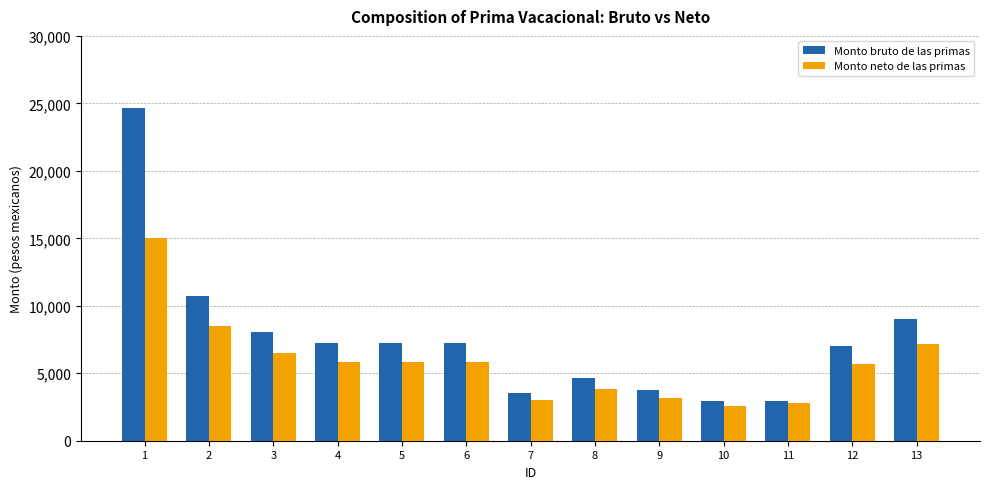

At which category is the sum across all series the highest?

1